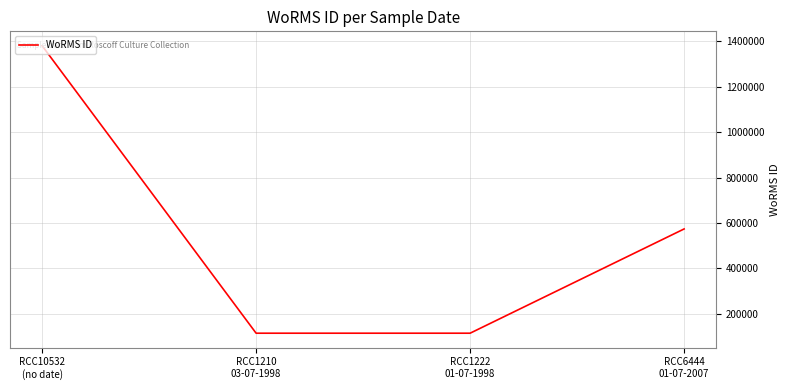

What is the sum of all values?

2184070